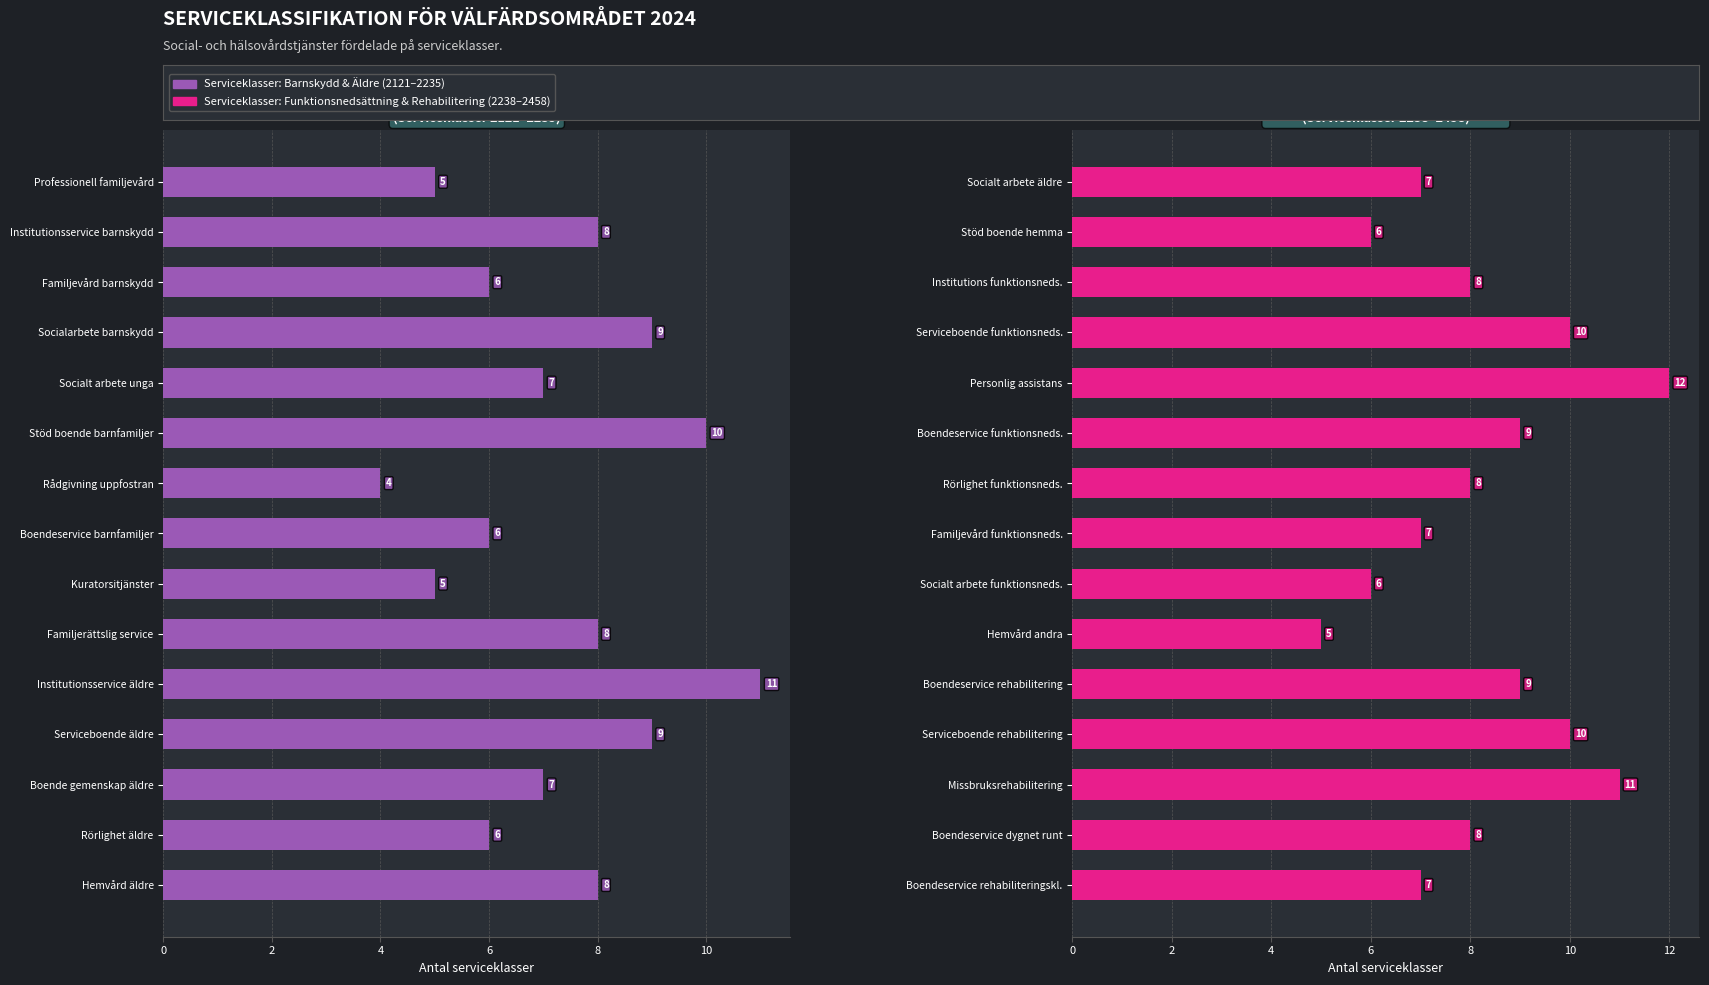

What is the sum of all Funktionsnedsättning & Rehabilitering values?

123